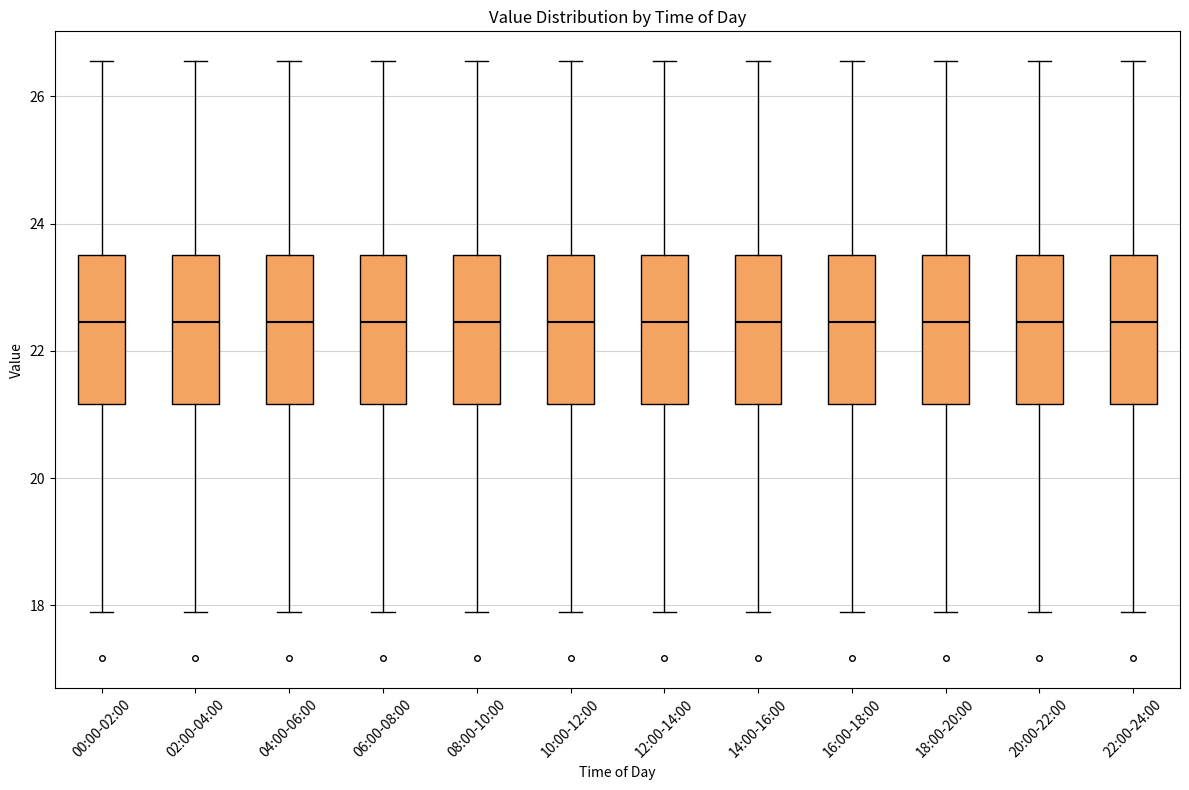

Reading left to right, read every box against the y-axis: the position of its median line, the range the box covers, and the ends of its whiskers. The values are not printed on the chart, so give them approximately, as read against the axis.

00:00-02:00: median 22.4, box 21.2 to 23.6, whiskers 18.0 to 26.6
02:00-04:00: median 22.4, box 21.2 to 23.6, whiskers 18.0 to 26.6
04:00-06:00: median 22.4, box 21.2 to 23.6, whiskers 18.0 to 26.6
06:00-08:00: median 22.4, box 21.2 to 23.6, whiskers 18.0 to 26.6
08:00-10:00: median 22.4, box 21.2 to 23.6, whiskers 18.0 to 26.6
10:00-12:00: median 22.4, box 21.2 to 23.6, whiskers 18.0 to 26.6
12:00-14:00: median 22.4, box 21.2 to 23.6, whiskers 18.0 to 26.6
14:00-16:00: median 22.4, box 21.2 to 23.6, whiskers 18.0 to 26.6
16:00-18:00: median 22.4, box 21.2 to 23.6, whiskers 18.0 to 26.6
18:00-20:00: median 22.4, box 21.2 to 23.6, whiskers 18.0 to 26.6
20:00-22:00: median 22.4, box 21.2 to 23.6, whiskers 18.0 to 26.6
22:00-24:00: median 22.4, box 21.2 to 23.6, whiskers 18.0 to 26.6